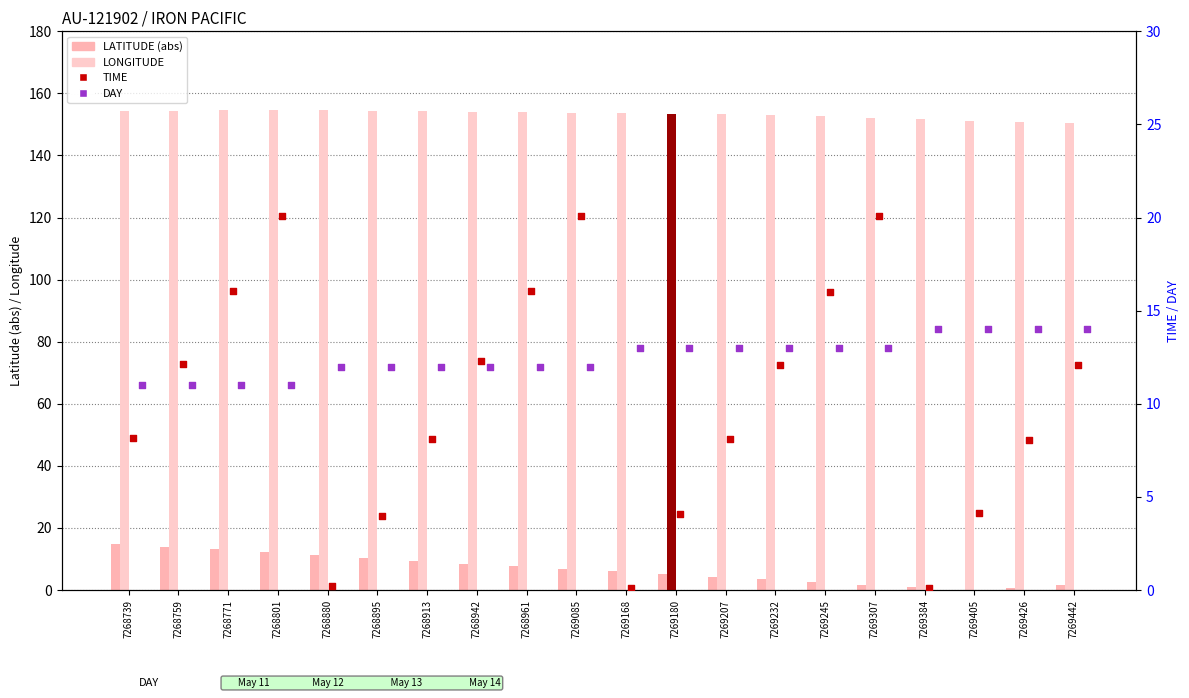

Which series contains the lowest Y value?

LATITUDE